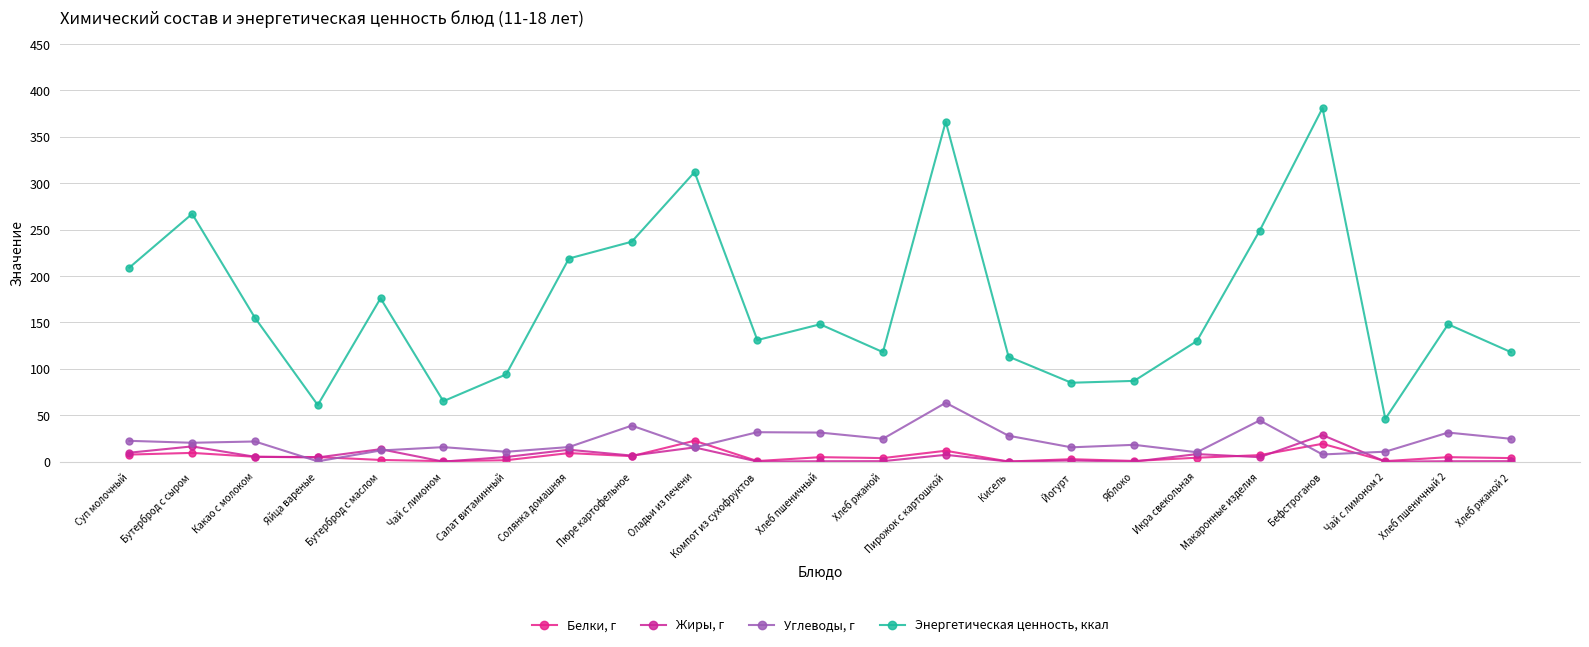

How many interior local peaks does the Жиры, г series have?

8